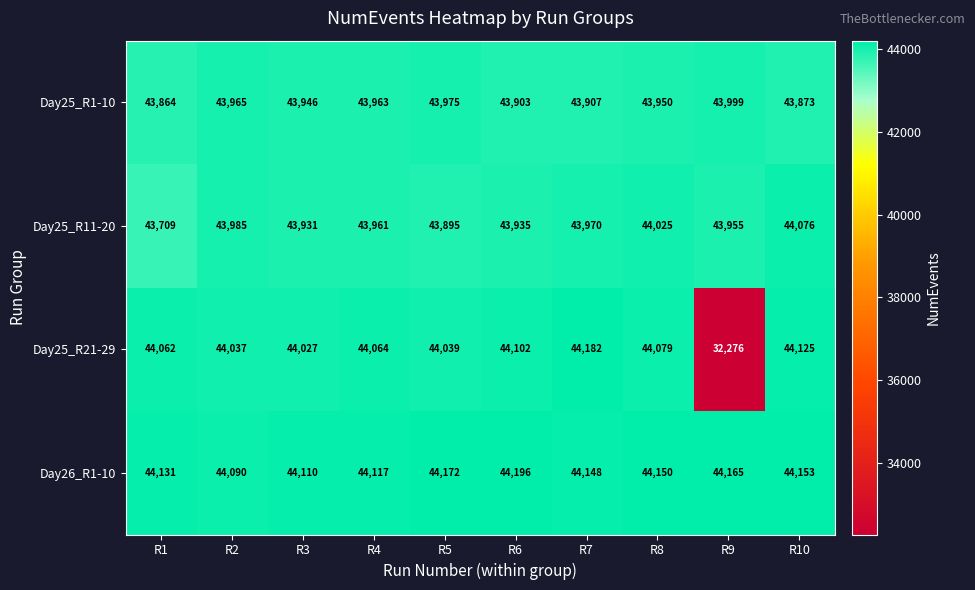

Count the number of data series in this chart.

4